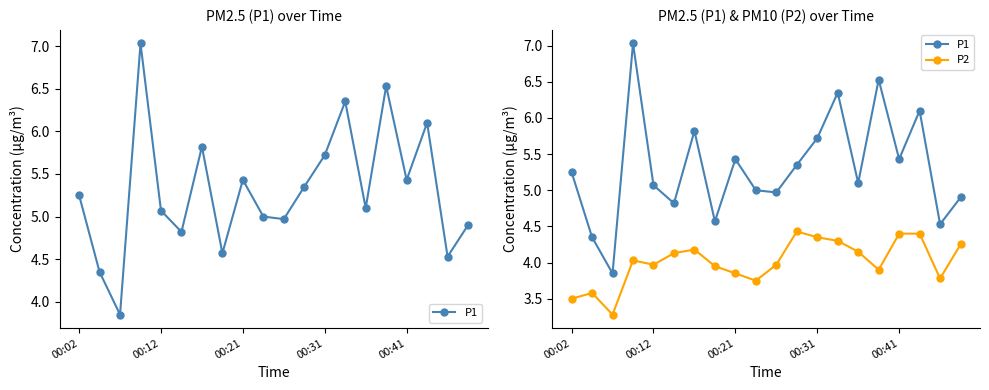

The value of P1 at 11 is 5.3. True or false?

True